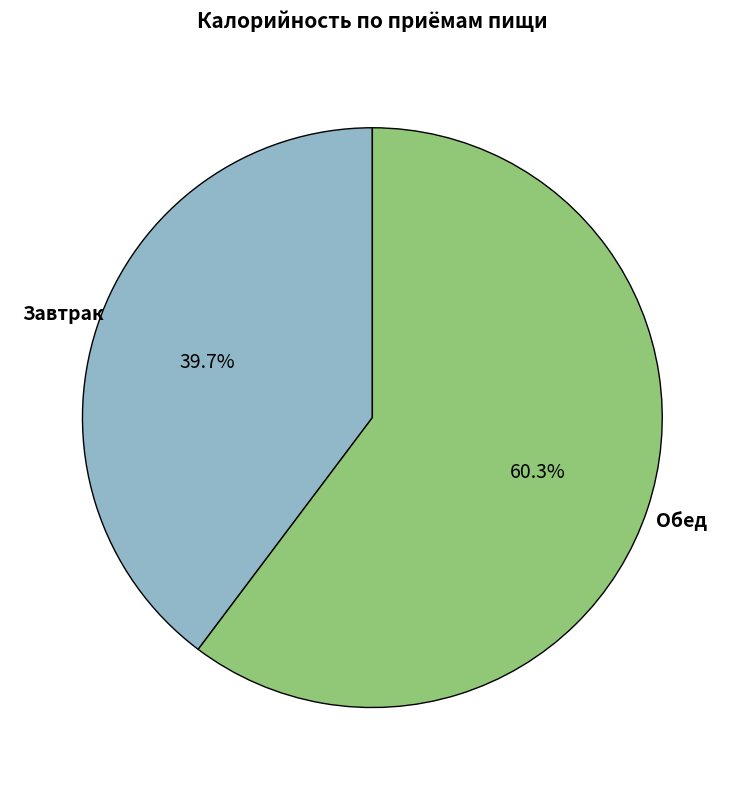

To the nearest percent, what is the difference between the largest and smallest slice percentages?

21%